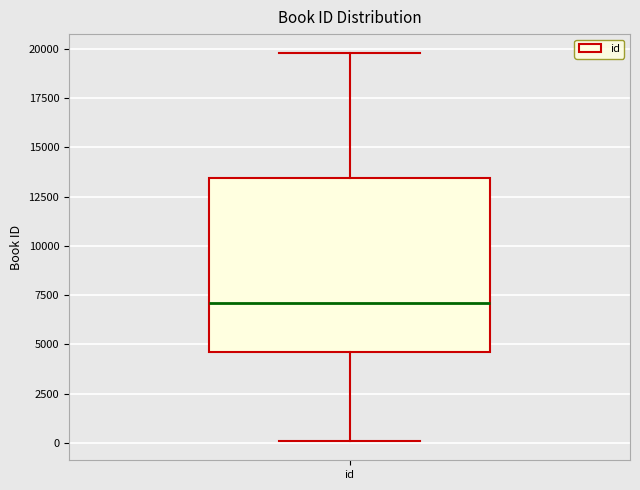

Read this box plot against the y-axis: the position of the median line, the range covered by the box, and the ends of both whiskers. The values are not printed on the chart, so give them approximately, as read against the axis.

median 7000, box 4500 to 13500, whiskers 0 to 20000